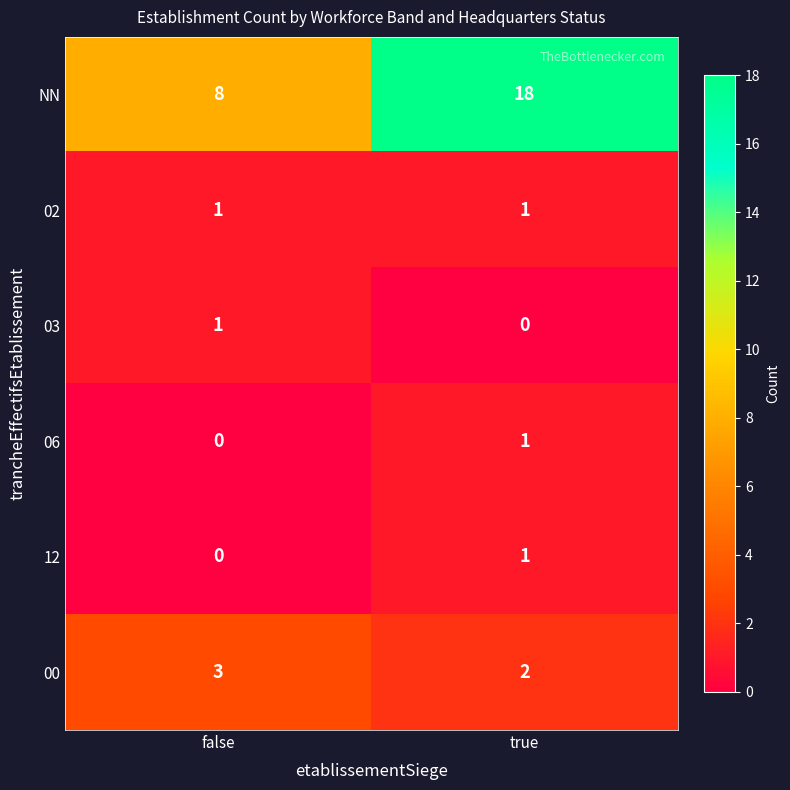

Which series has the largest range (max minus min)?

NN